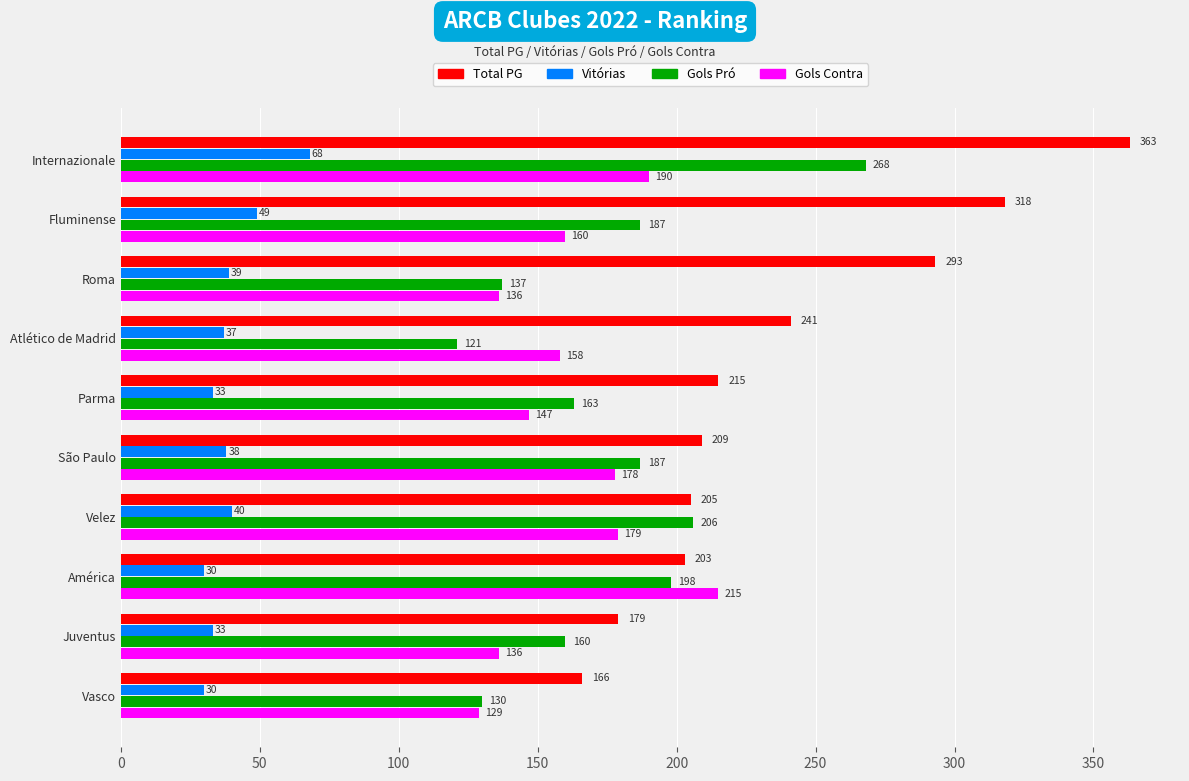

Is it true that Total PG equals 58 at Juventus?

False